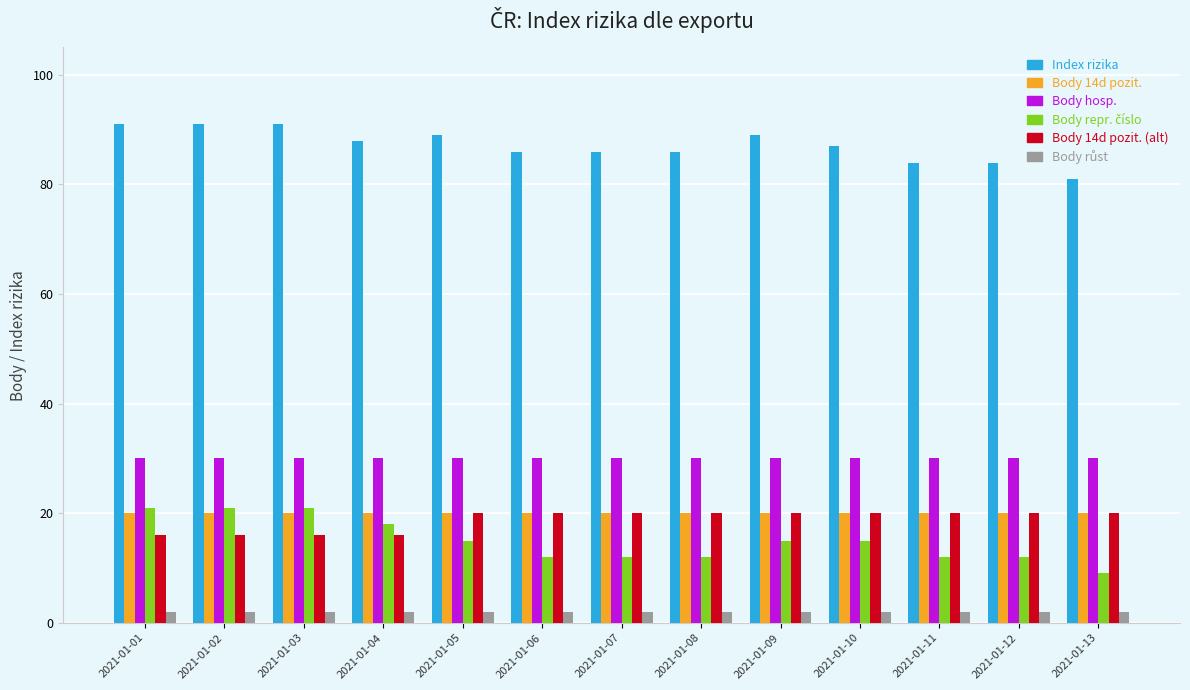

What is the sum of all Body 14d pozit. (alt) values?

244